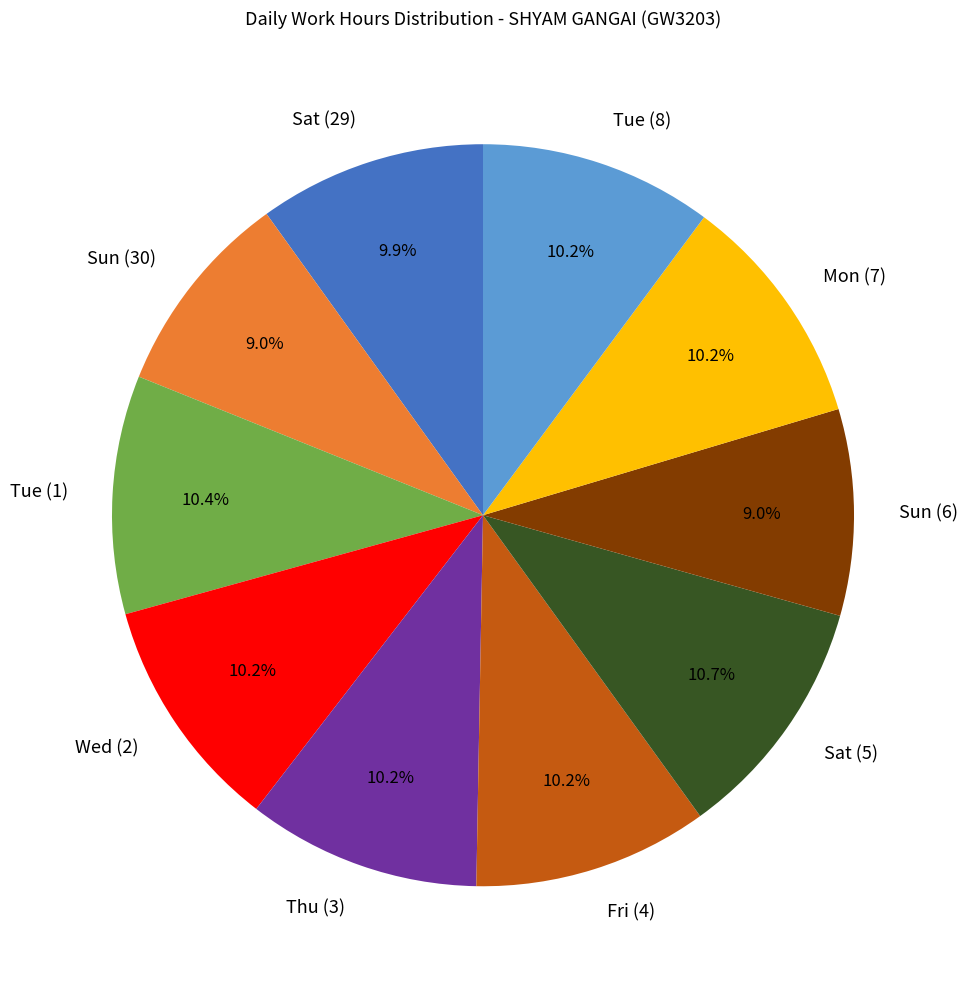

How much of the chart is everything except Sun (6)?

91.0%